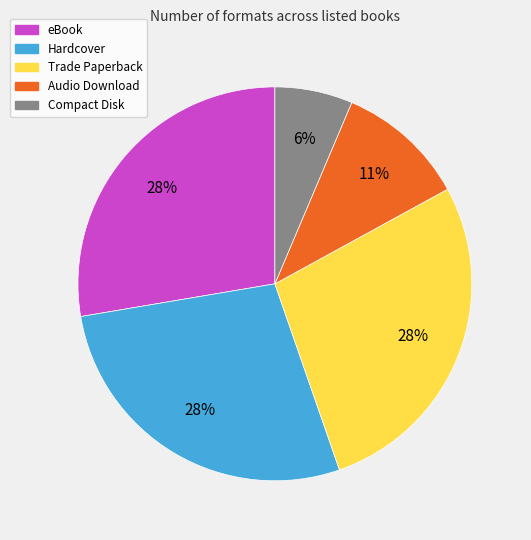

Does Compact Disk account for over 50% of the chart?

No